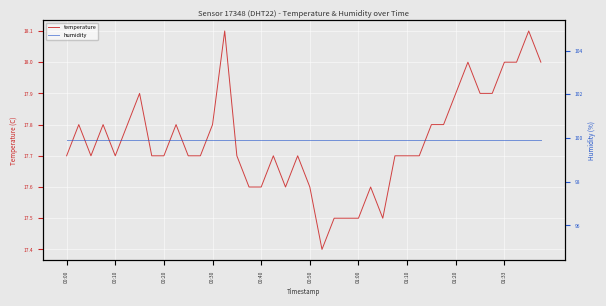

What is the minimum value for temperature?

17.4